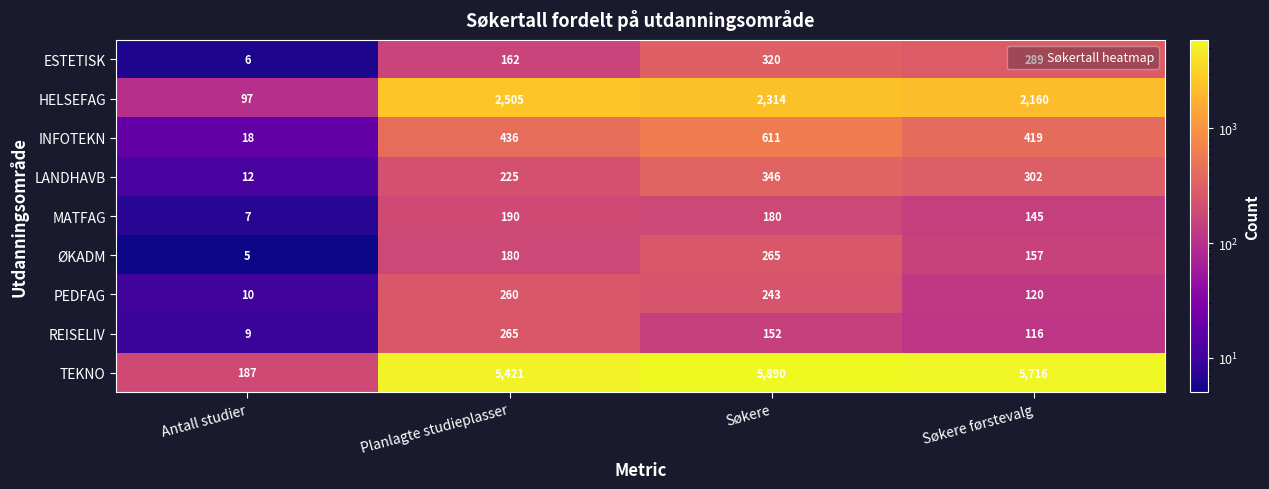

At which category does the chart reach its peak across all series?

Søkere